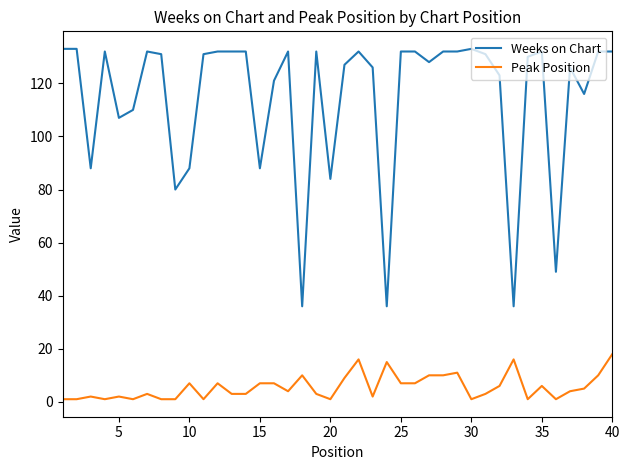

What is the minimum value shown in the chart?

1